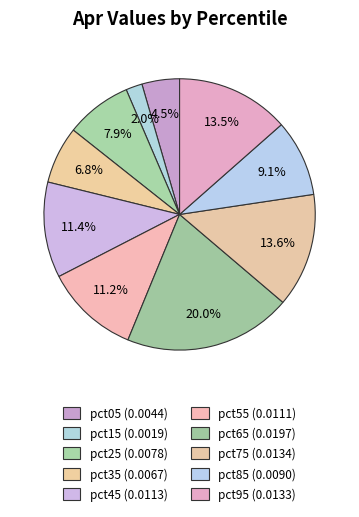

Does pct75 represent more than half of the total?

No